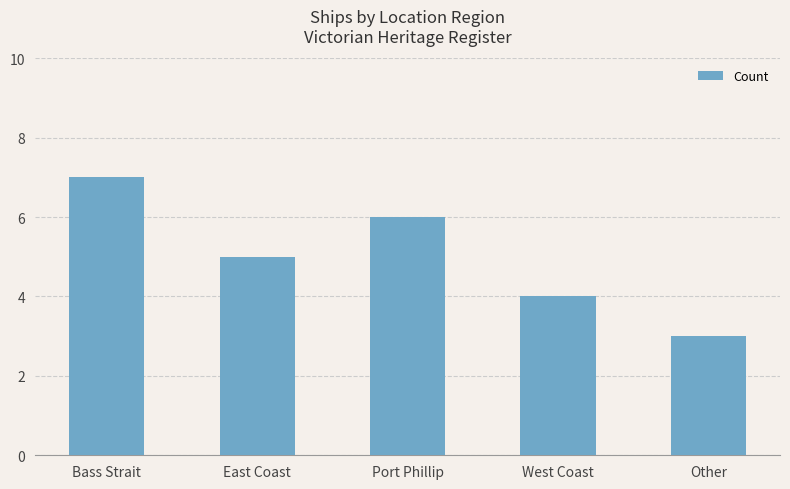

Is it true that the value at East Coast is 7?

False